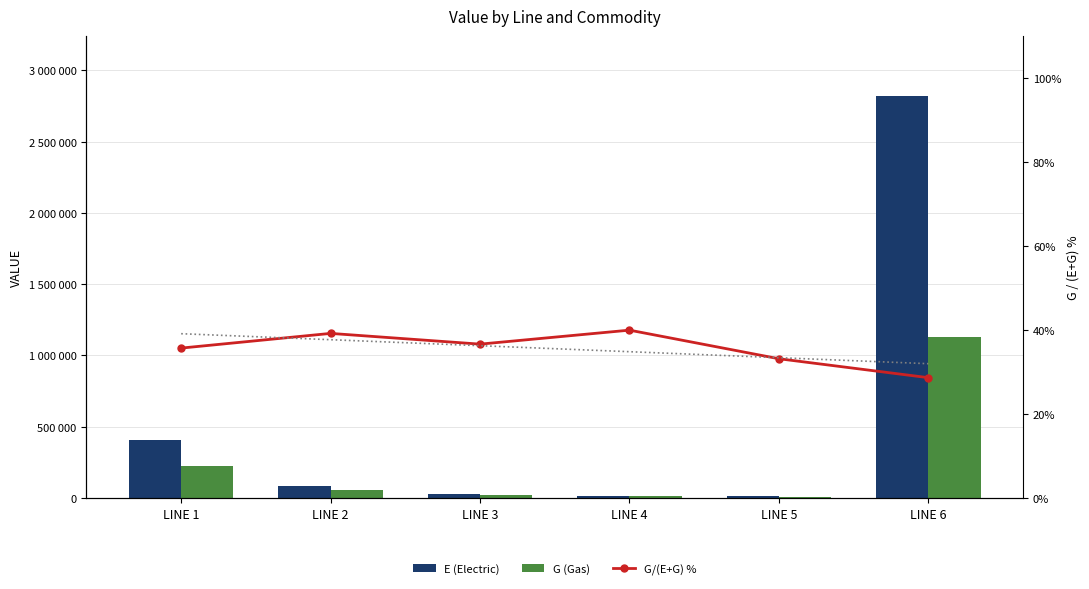

Which category has the lowest value in the G/(E+G) % series?

LINE 6